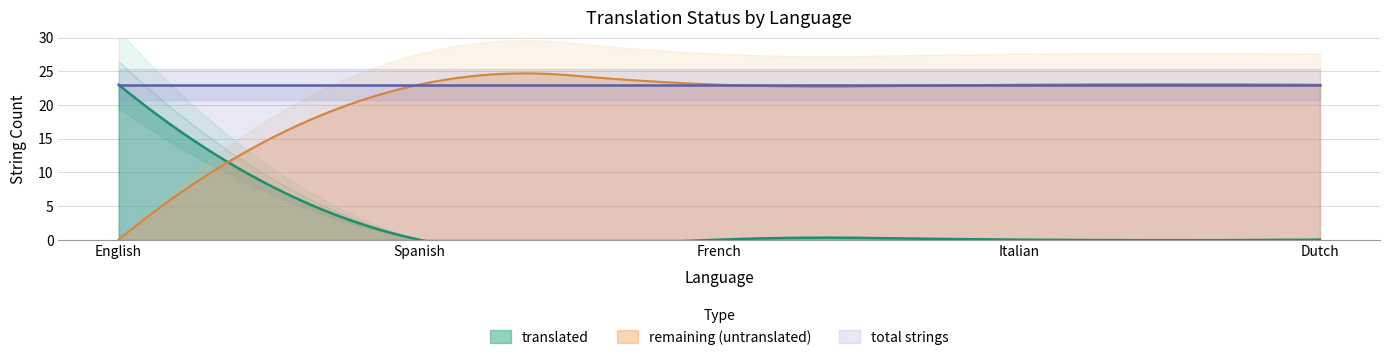

True or false: approved and translated intersect in this chart.

False